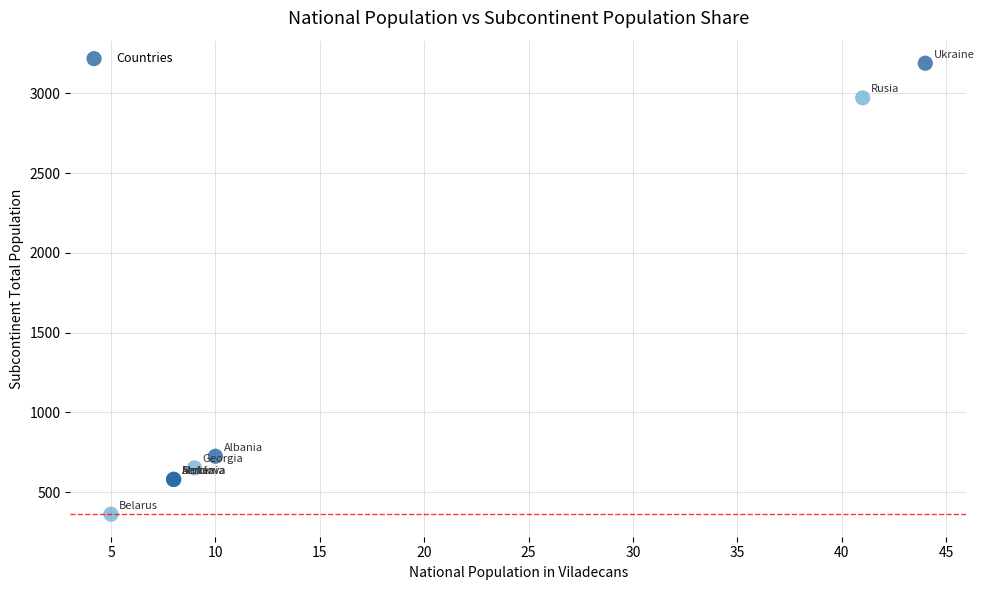

What Y value in the scatter plot is closest to 1775?

725